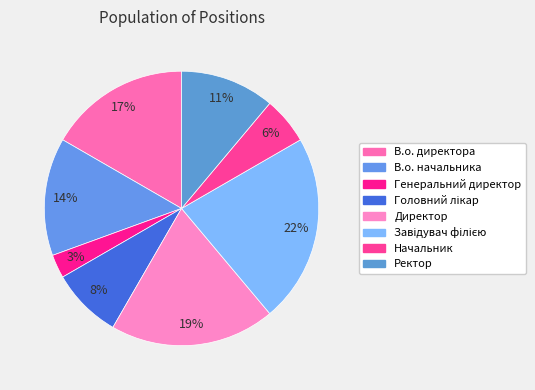

Is there a majority slice in this chart?

No